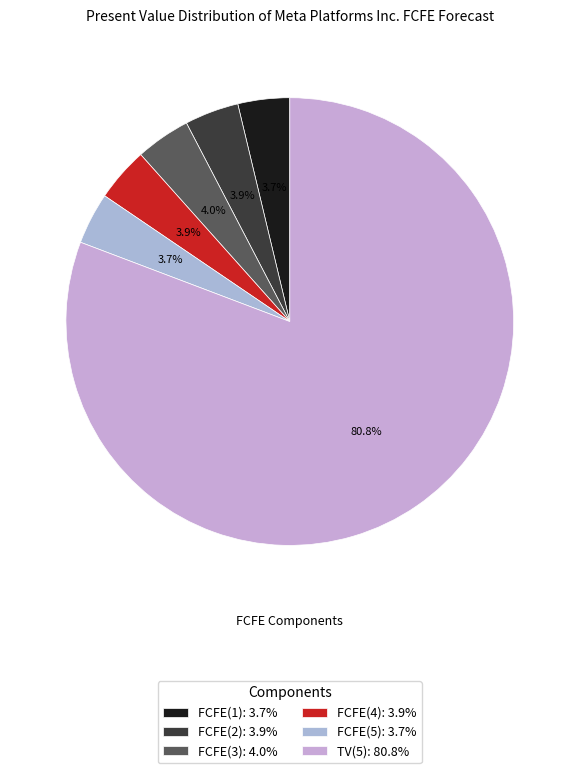

Combined, what portion of the pie is FCFE(5) and FCFE(1)?

7.5%